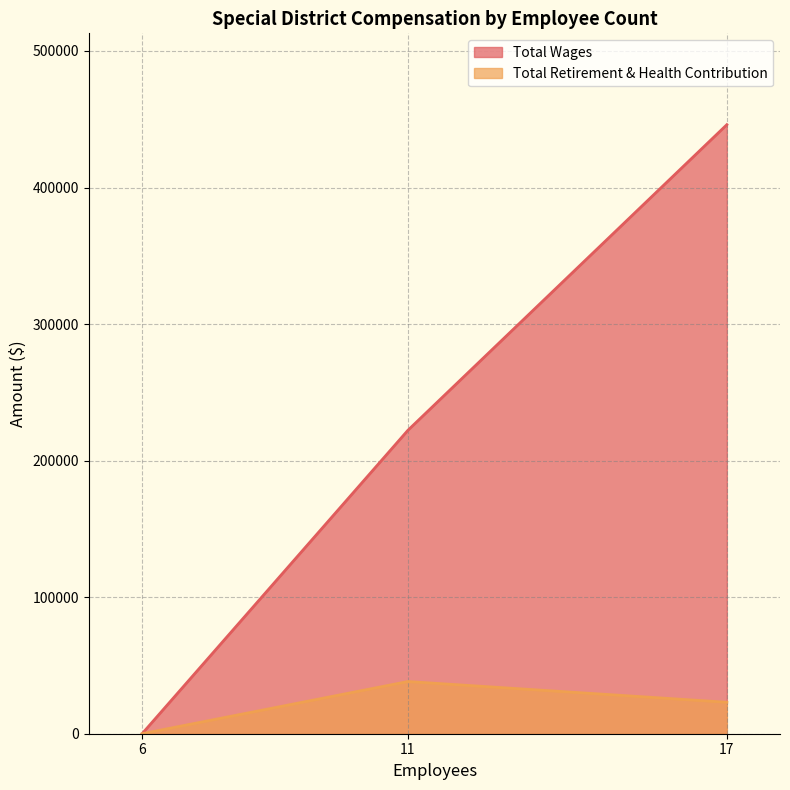

Reading left to right, extract all data points from this chart.

Total Wages: 0	222193	445998
Total Retirement & Health Contribution: 0	38224	23041